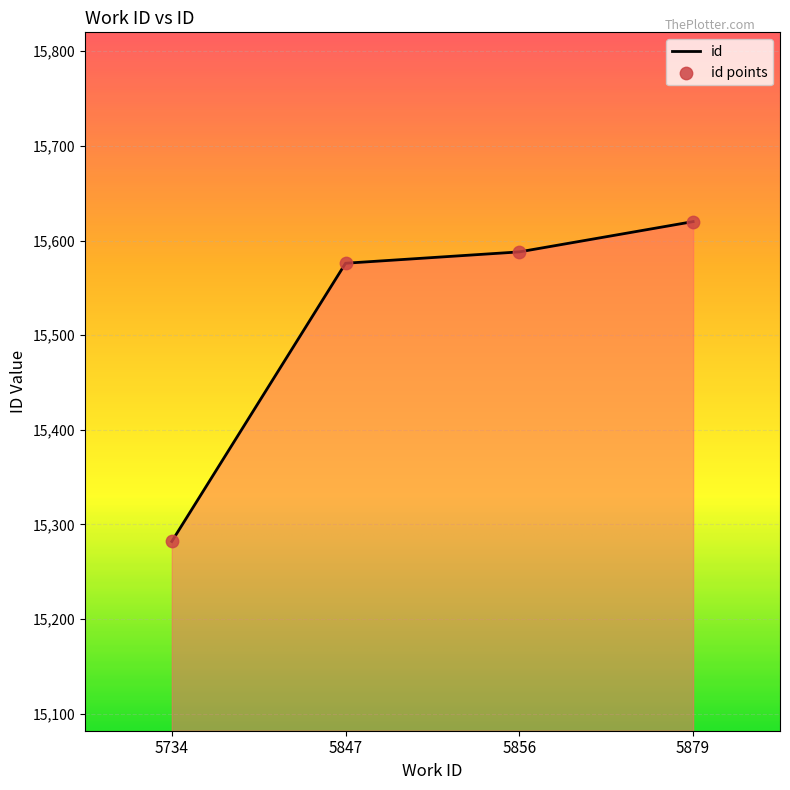

Between 5856 and 5879, which is larger?

5879